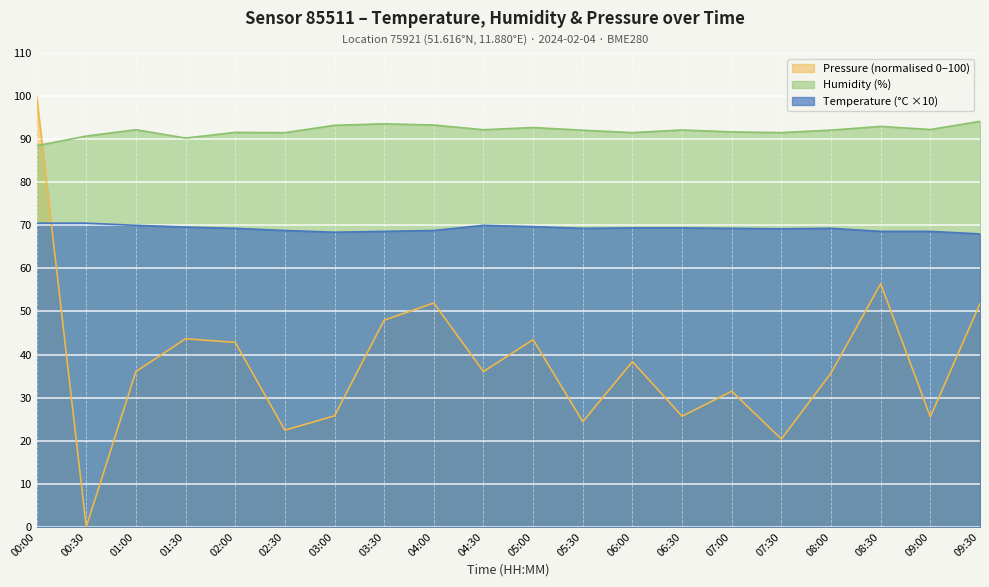

Reading left to right, transcribe all the data shown in this chart.

Temperature (°C): 70.5	70.5	70.0	69.6	69.3	68.8	68.4	68.6	68.8	70.0	69.7	69.3	69.4	69.4	69.3	69.2	69.3	68.6	68.6	68.0
Humidity (%): 88.5	90.7	92.2	90.3	91.6	91.5	93.2	93.6	93.3	92.2	92.7	92.1	91.5	92.1	91.7	91.5	92.1	93.0	92.2	94.1
Pressure (hPa-base): 100.0	0.0	36.1	43.7	42.8	22.4	25.8	48.0	52.0	36.1	43.5	24.4	38.4	25.7	31.5	20.4	35.7	56.4	25.5	51.8